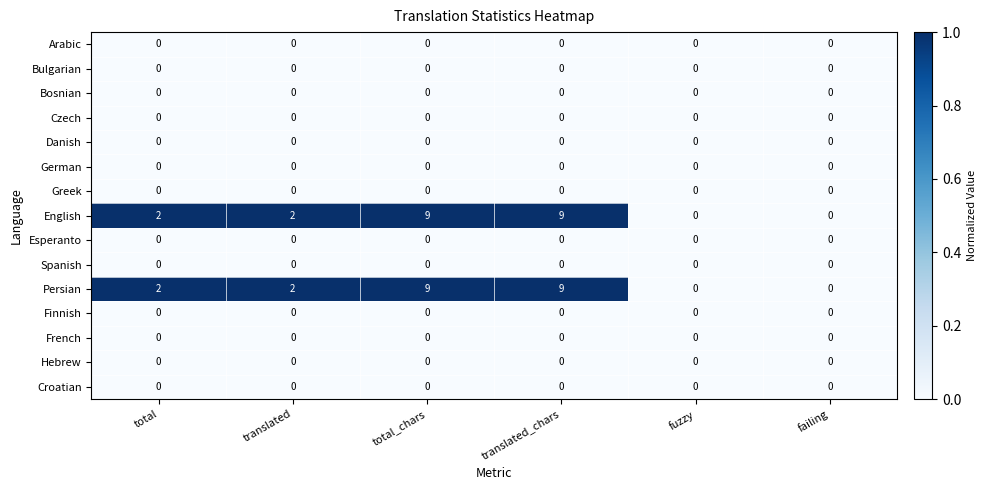

What is the spread (max minus min) of values at translated_chars?

9